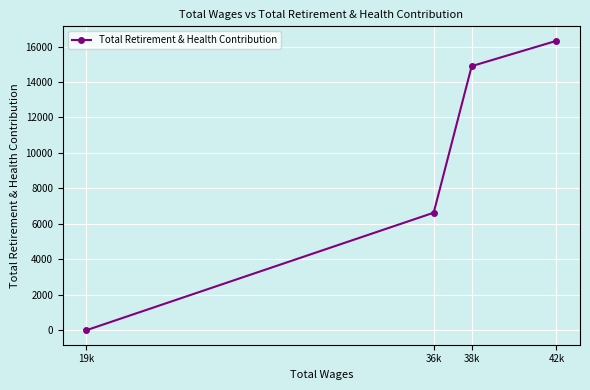

Reading right to left, what are all the values shown in this chart?

42k=16322	38k=14894	36k=6628	19k=0